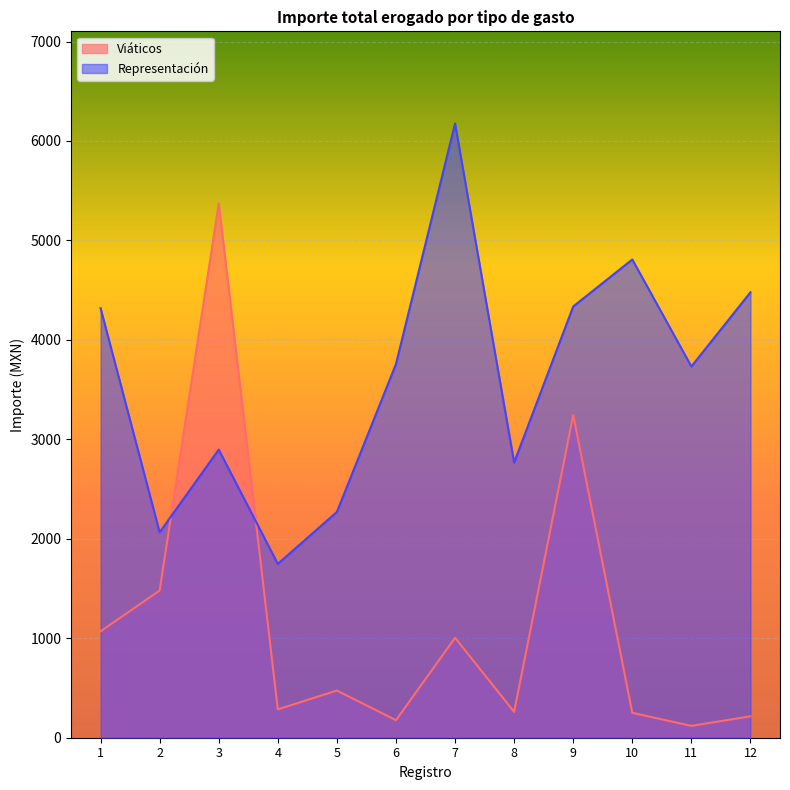

In Viáticos, how many points are higher than both neighbors (excluding endpoints)?

4